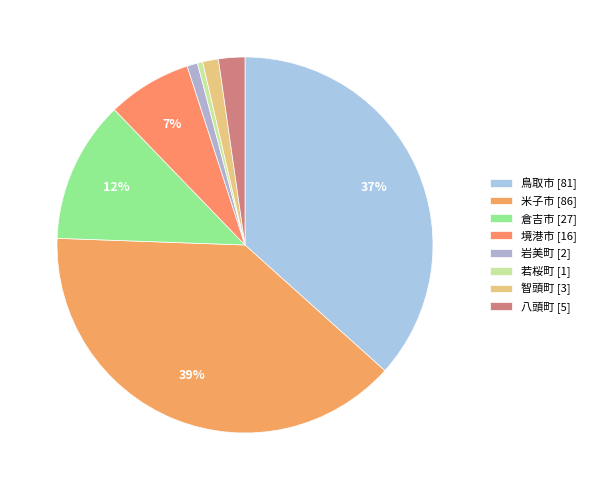

The 八頭町 slice represents 2% of the pie. True or false?

True